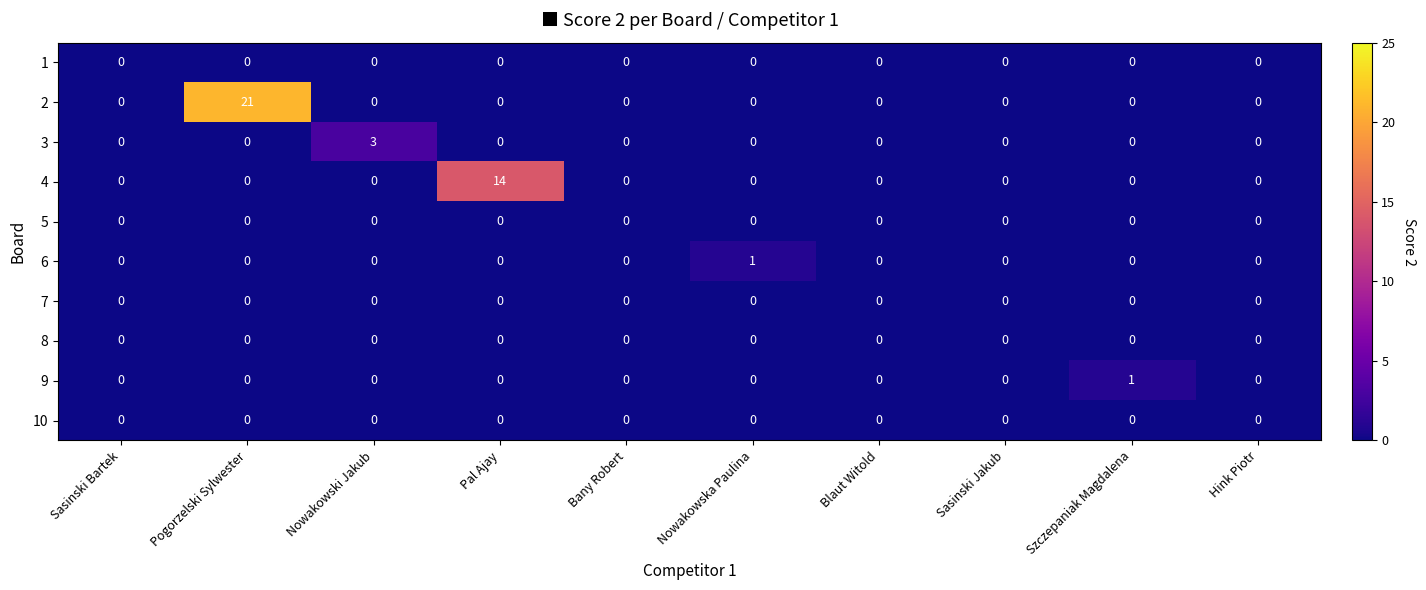

Which series changed the most between Sasinski Bartek and Szczepaniak Magdalena?

9